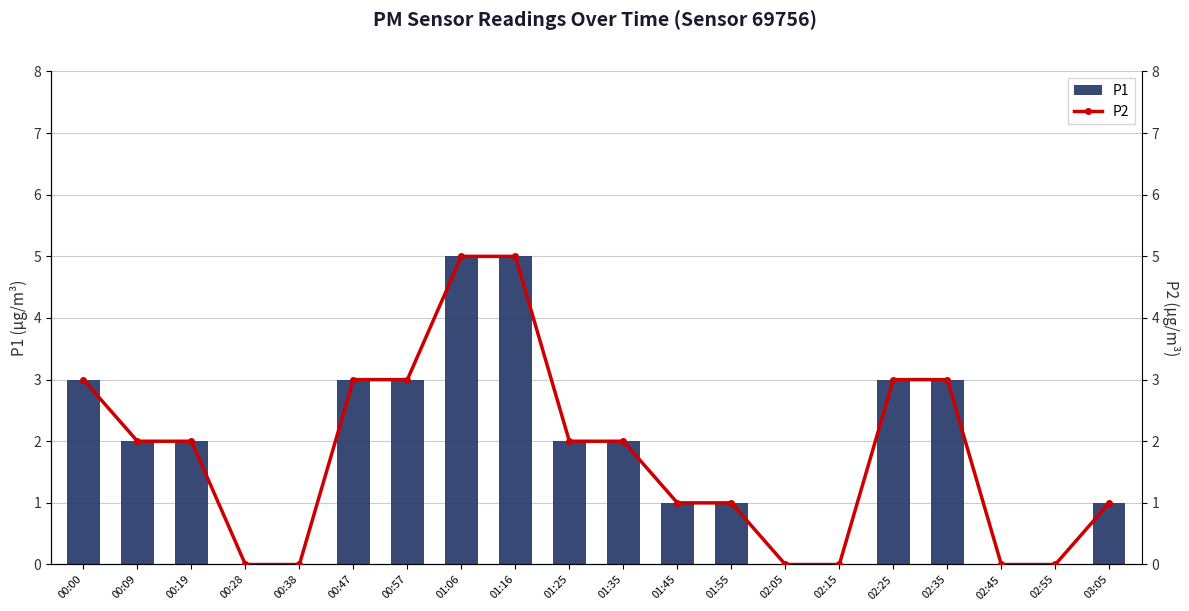

At which label is P2 closest to 2?

00:09